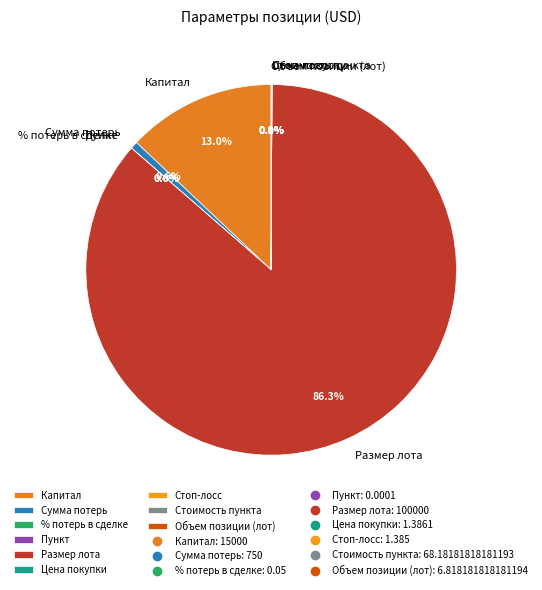

To the nearest percent, what is the difference between the Размер лота and Объем позиции (лот) slice percentages?

86%